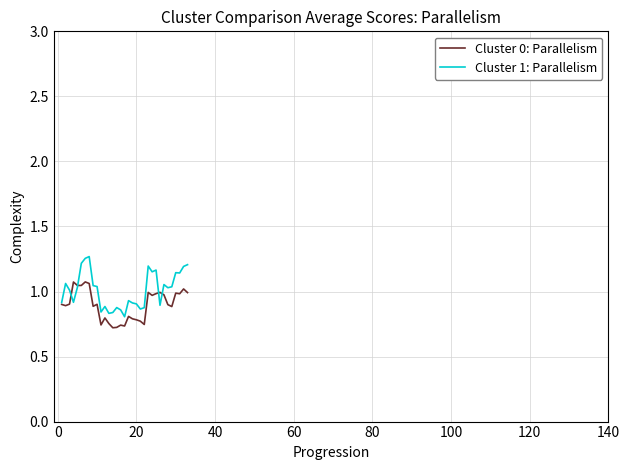

Which series ends up on top after the final intersection of Cluster 1: Parallelism and Cluster 0: Parallelism?

Cluster 1: Parallelism